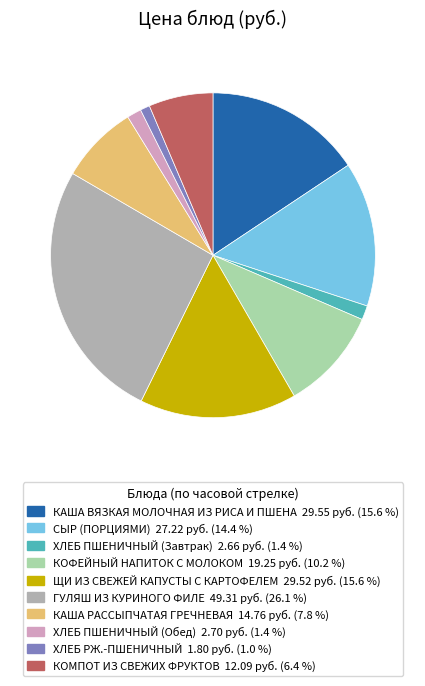

Combined, do ХЛЕБ ПШЕНИЧНЫЙ (Обед) and КОФЕЙНЫЙ НАПИТОК С МОЛОКОМ account for over 50%?

No